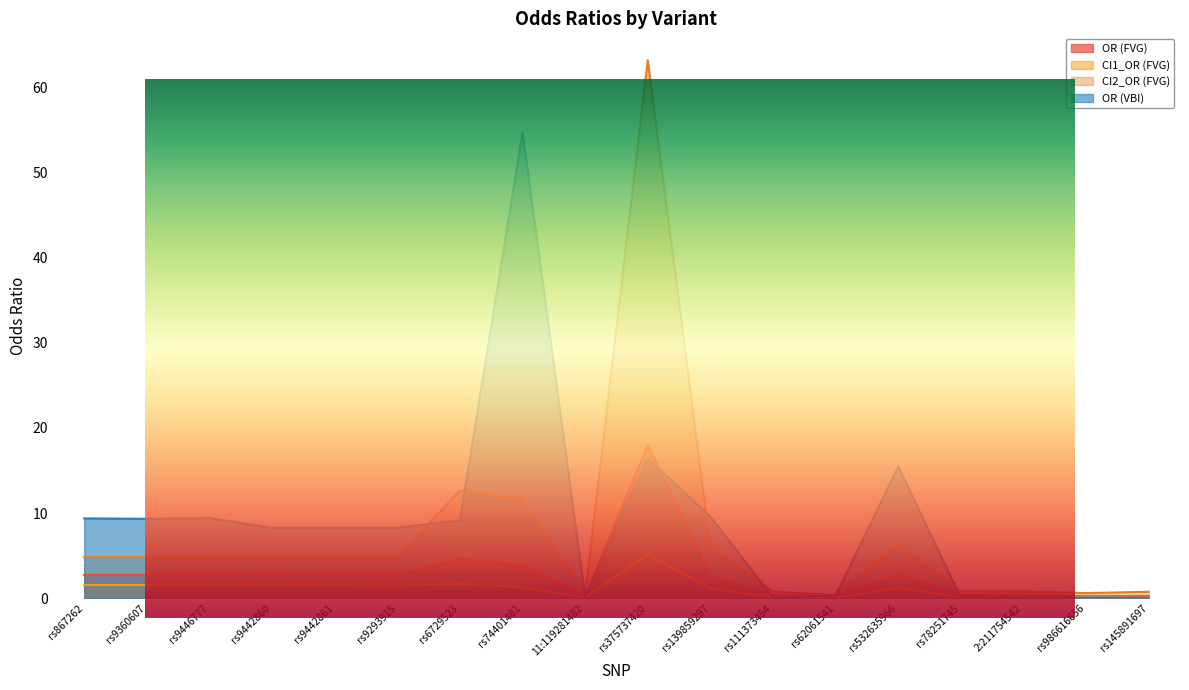

Which label corresponds to the smallest value in the chart?

rs145891697